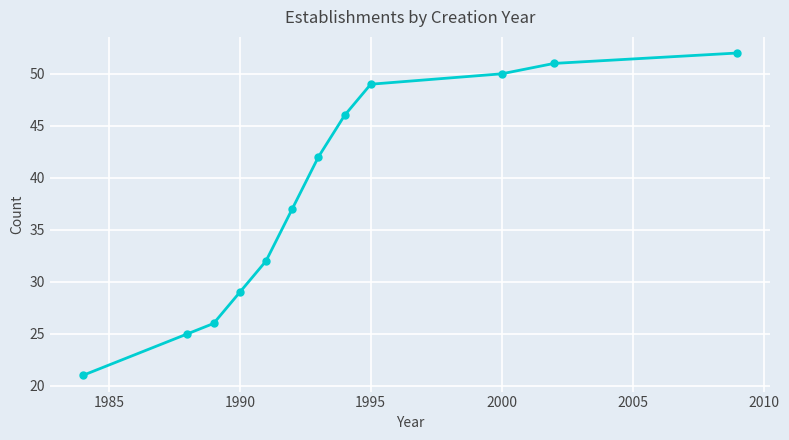

What is the greatest value displayed?

52